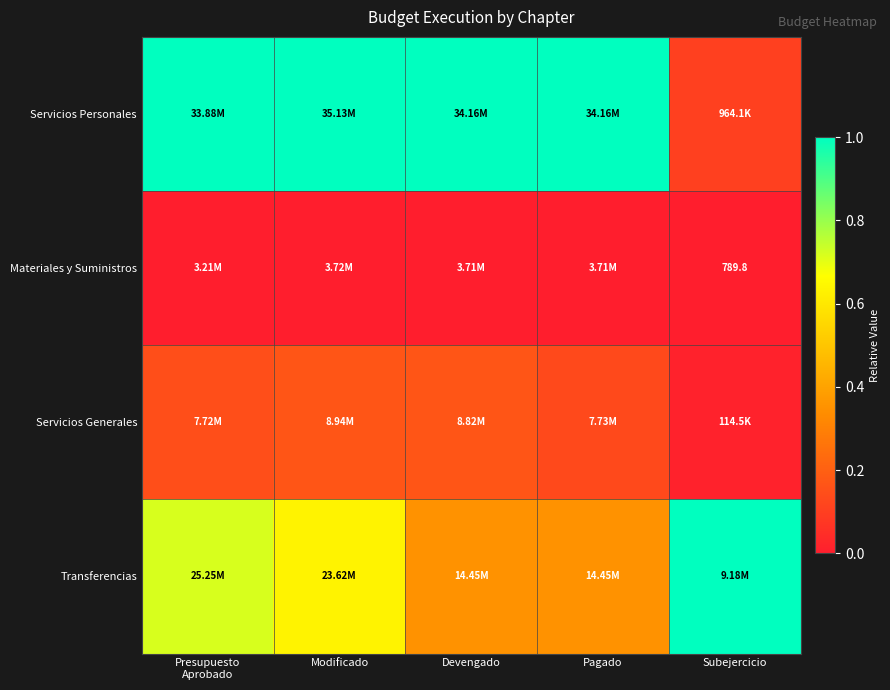

How many data points does each series have?

5